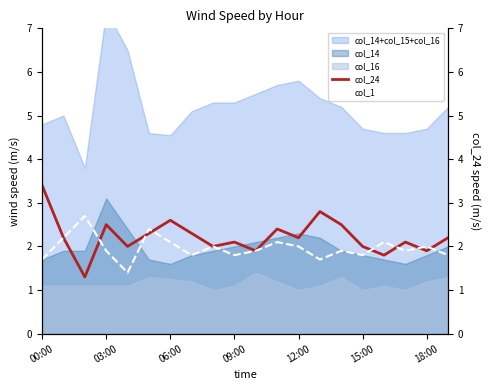

In col_24, how many points are lower than both neighbors (excluding endpoints)?

7